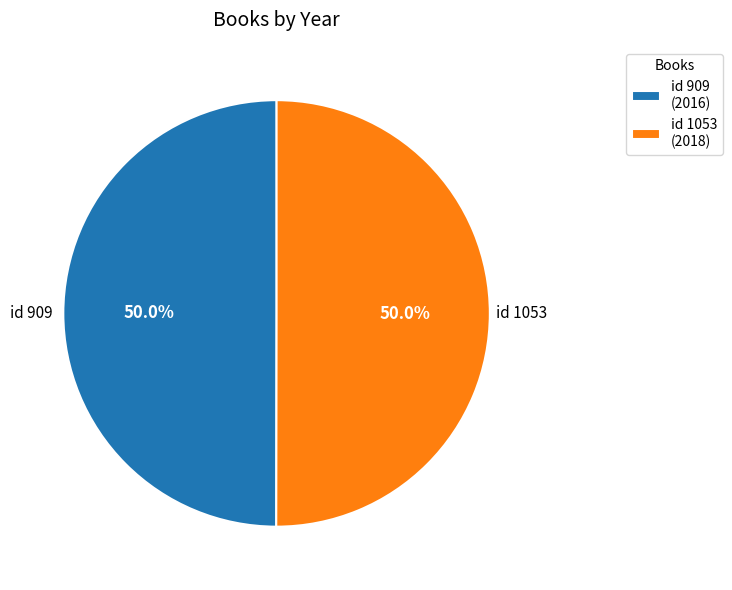

Approximately how many times larger is the value at id 1053 (2018) compared to id 909 (2016)?

1.0